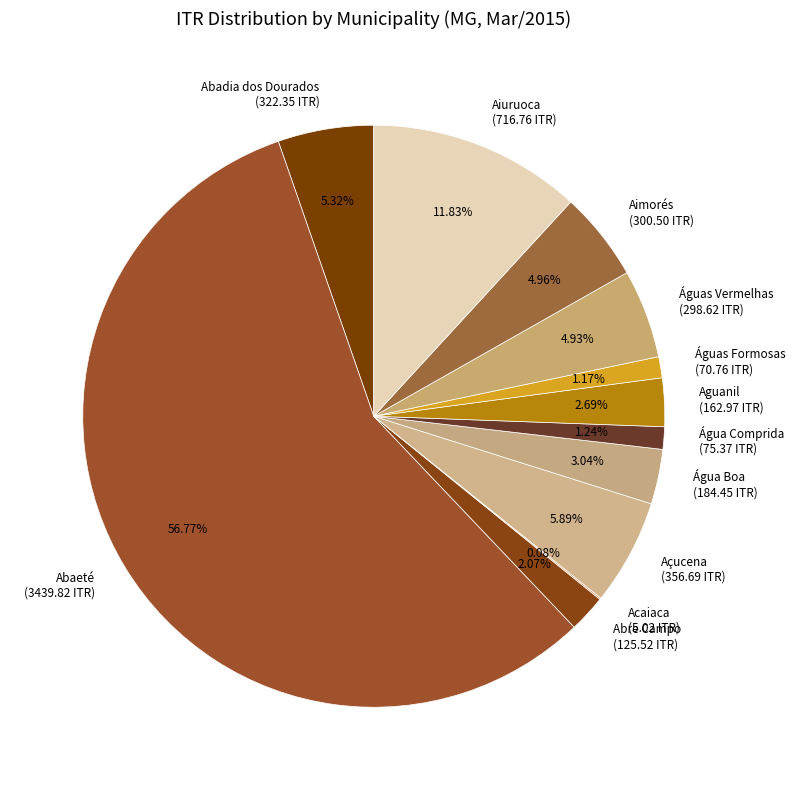

Which slice represents more than half of the pie?

Abaeté